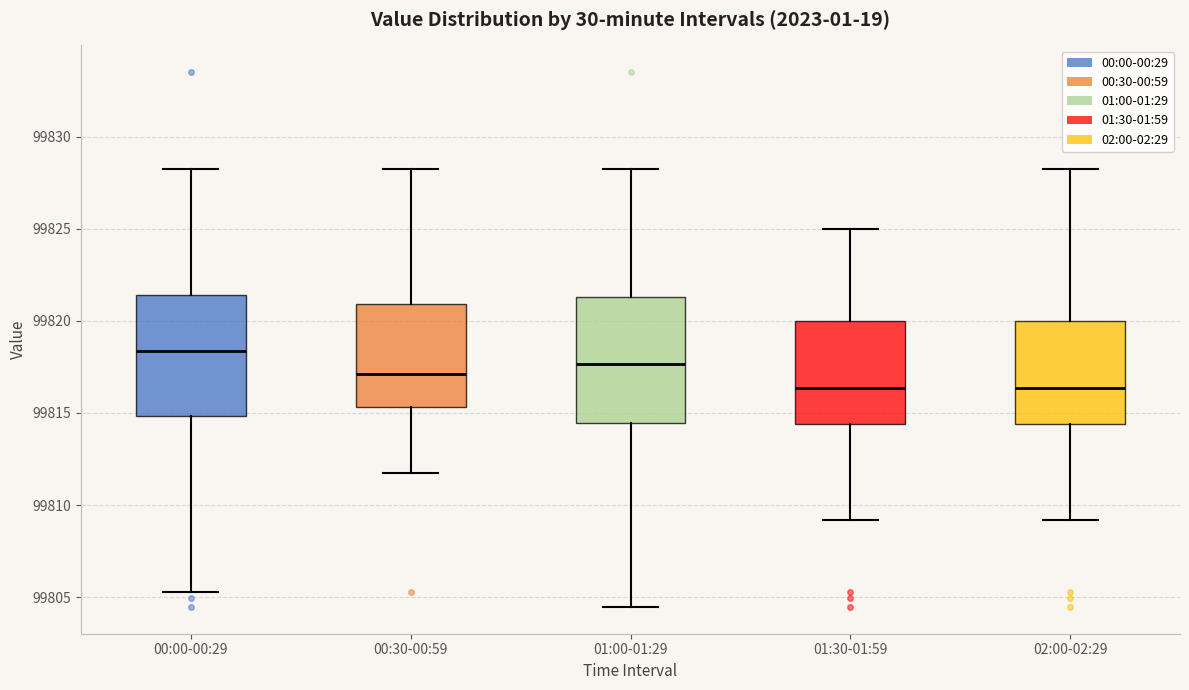

Where does the lower whisker of the box for 02:00-02:29 end on the y-axis? The values are not printed on the chart, so give them approximately, as read against the axis.

99809.0